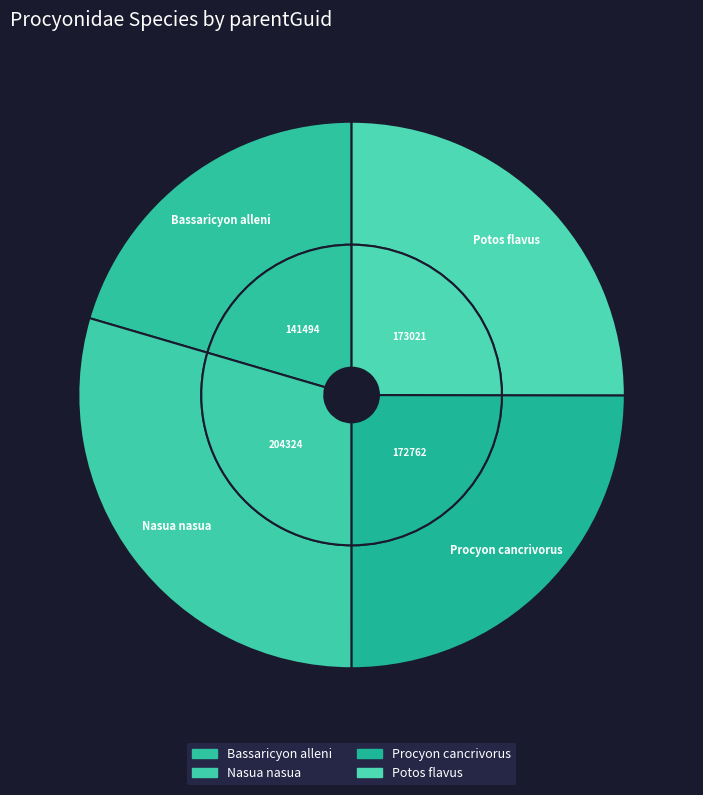

How many segments does this pie chart have?

4